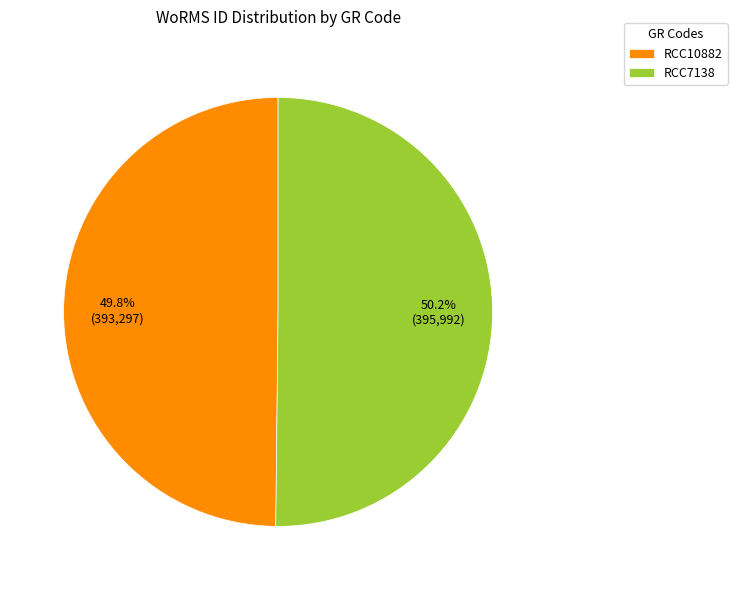

What percentage is NOT represented by RCC10882?

50.2%